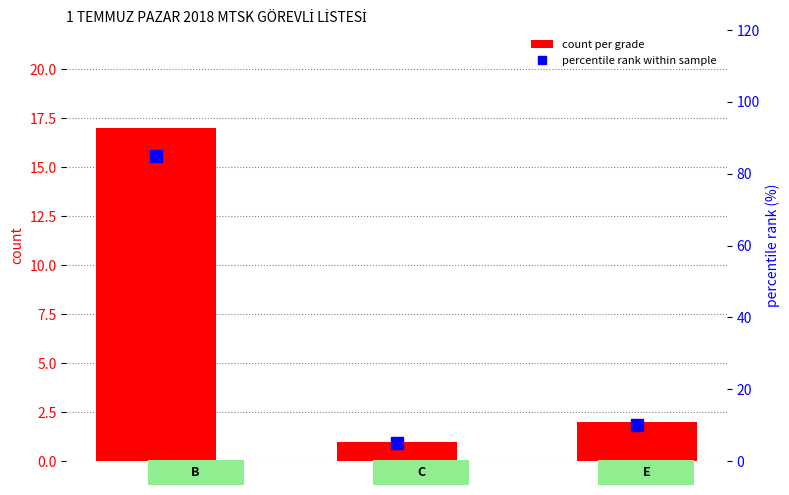

At which label is percentile rank within sample closest to 45?

E